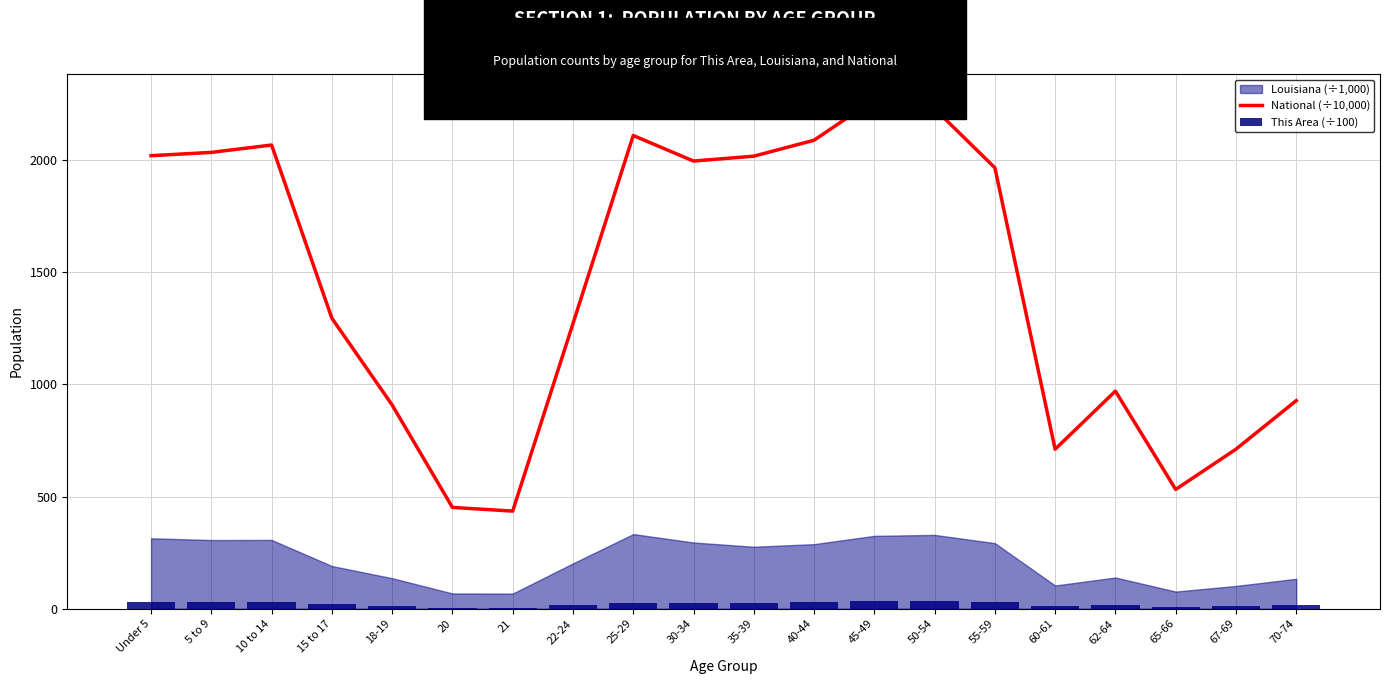

At which label is National (÷10,000) closest to 1353?

15 to 17